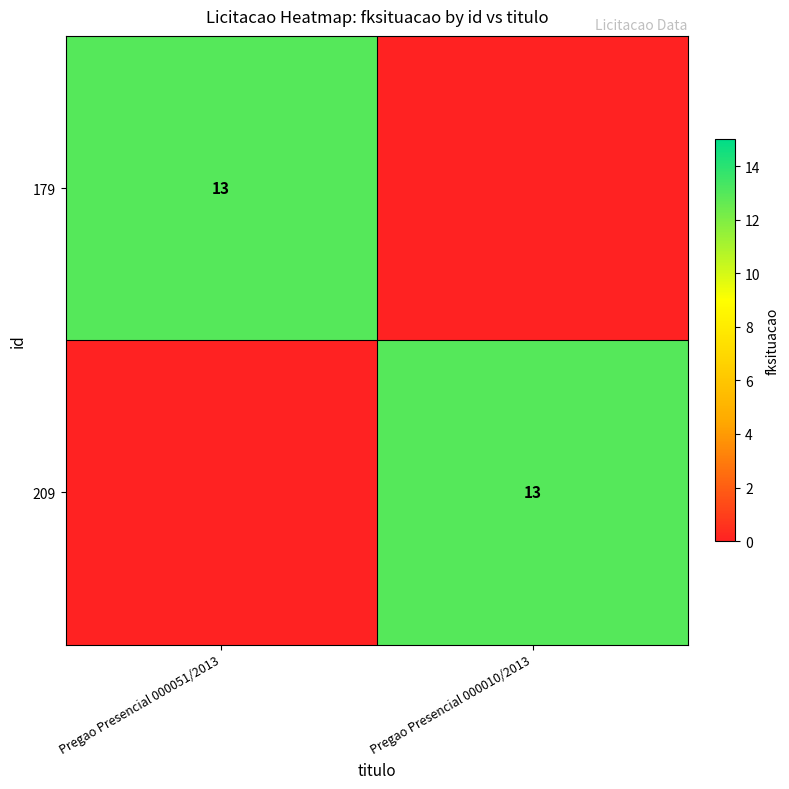

The 179 series shows 13 at Pregao Presencial 000051/2013. True or false?

True